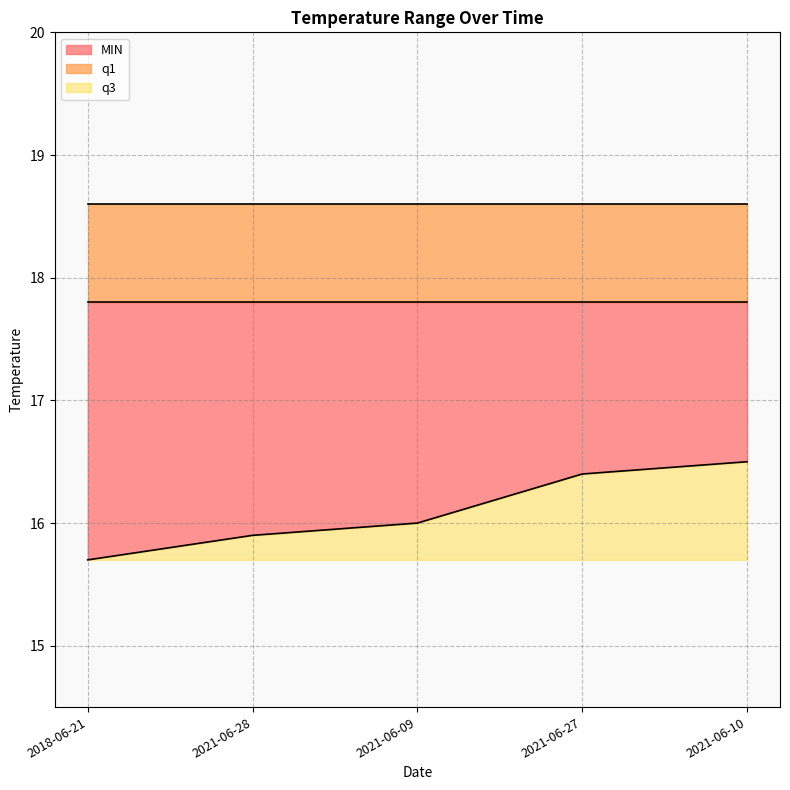

What is the spread (max minus min) of values at 2021-06-27?

2.2